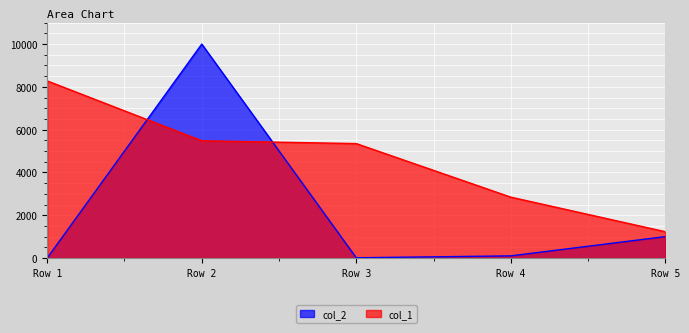

What is the sum of all col_2 values?

11111.0